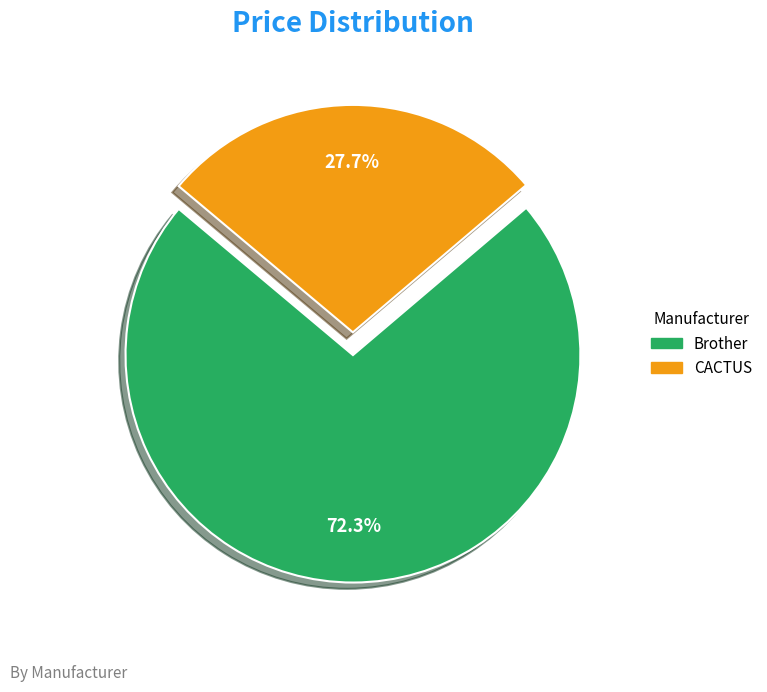

Combined, do Brother and CACTUS account for over 50%?

Yes